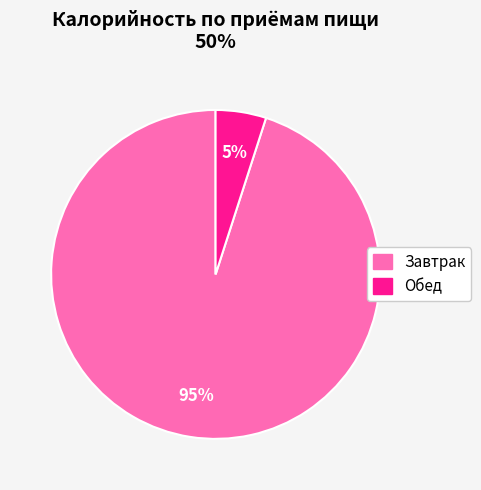

Combined, do Завтрак and Обед account for over 50%?

Yes